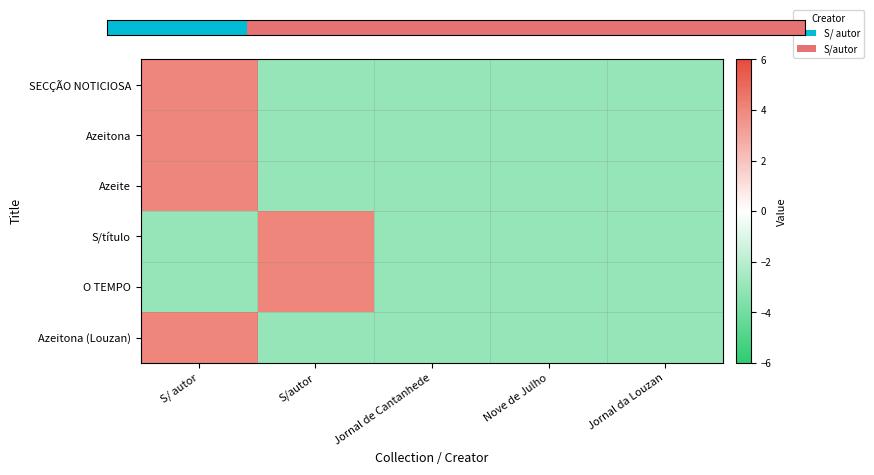

List the series in order of their peak value, highest first.

SECÇÃO NOTICIOSA, Azeitona, Azeite, S/título, O TEMPO, Azeitona (Louzan)